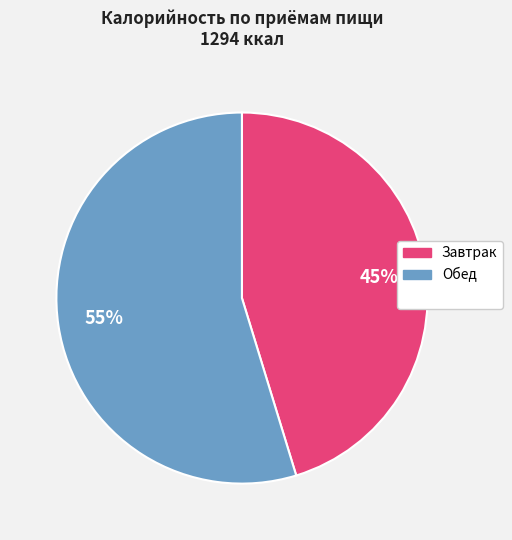

To the nearest percent, what is the average slice percentage?

50%